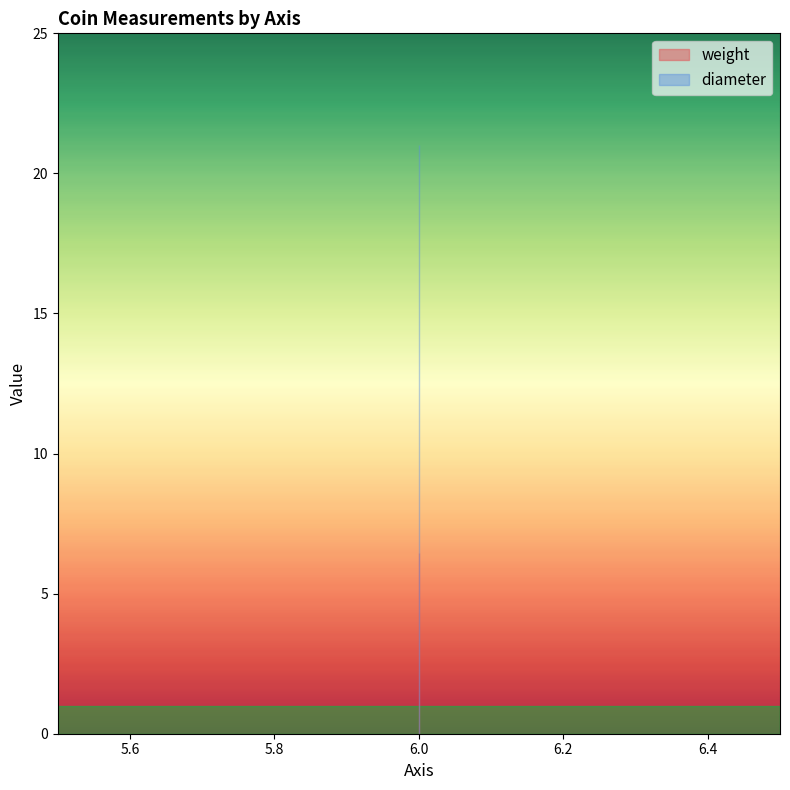

The diameter series shows 11.0 at M-8092. True or false?

False